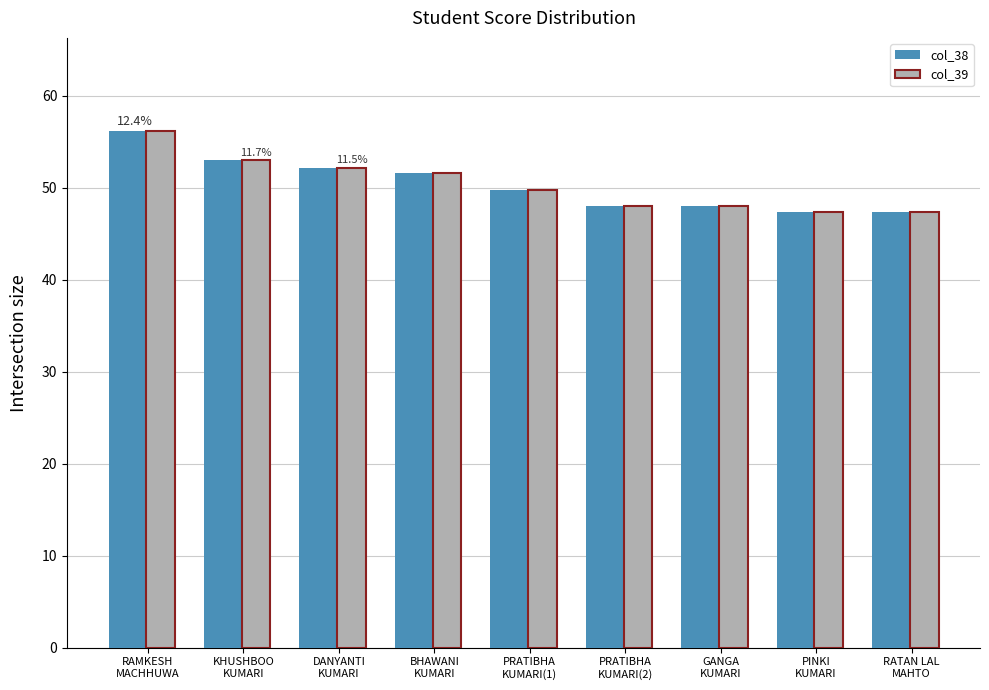

What is the average value of the col_38 series?

50.4